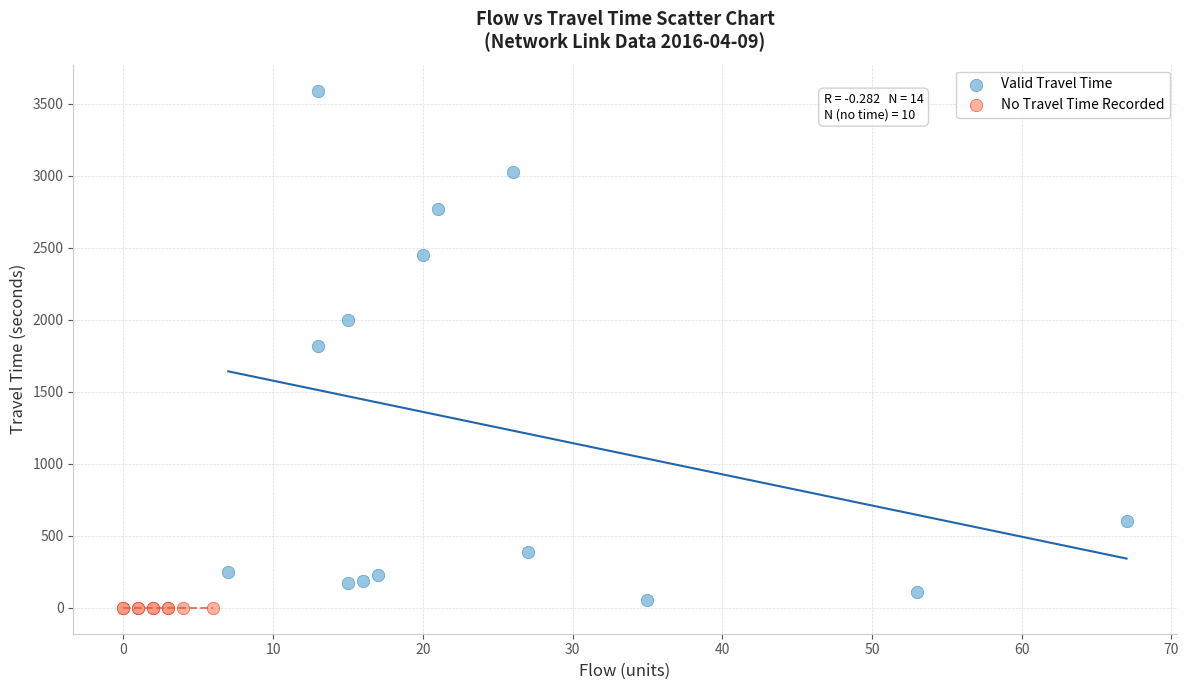

What are all the series names shown in the legend?

Valid Travel Time, No Travel Time Recorded